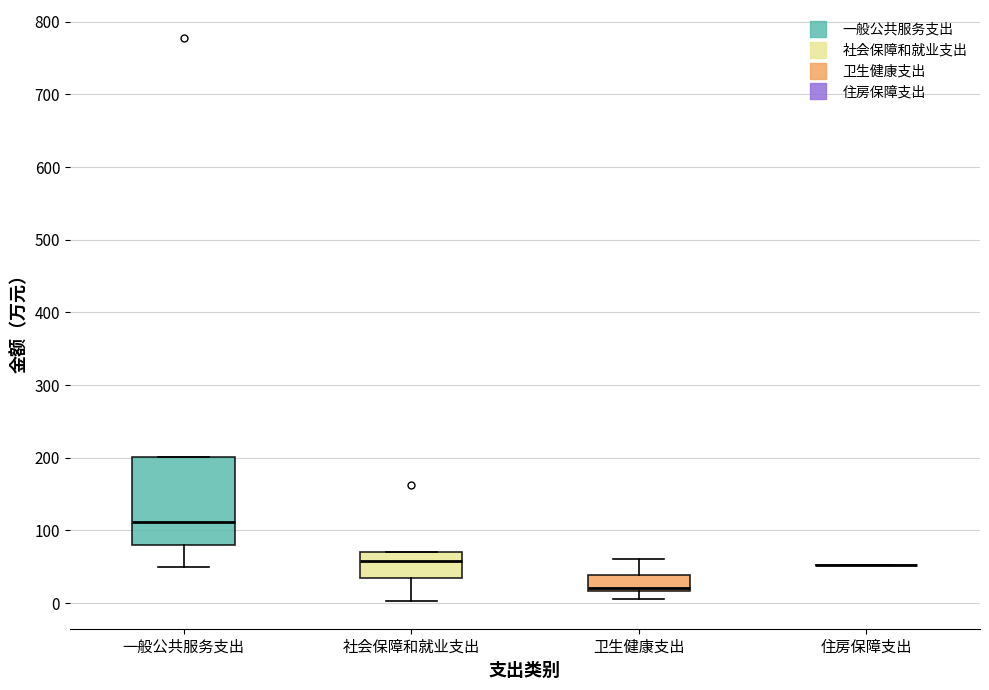

Where is the lower edge of the box for 社会保障和就业支出 on the y-axis? The values are not printed on the chart, so give them approximately, as read against the axis.

40